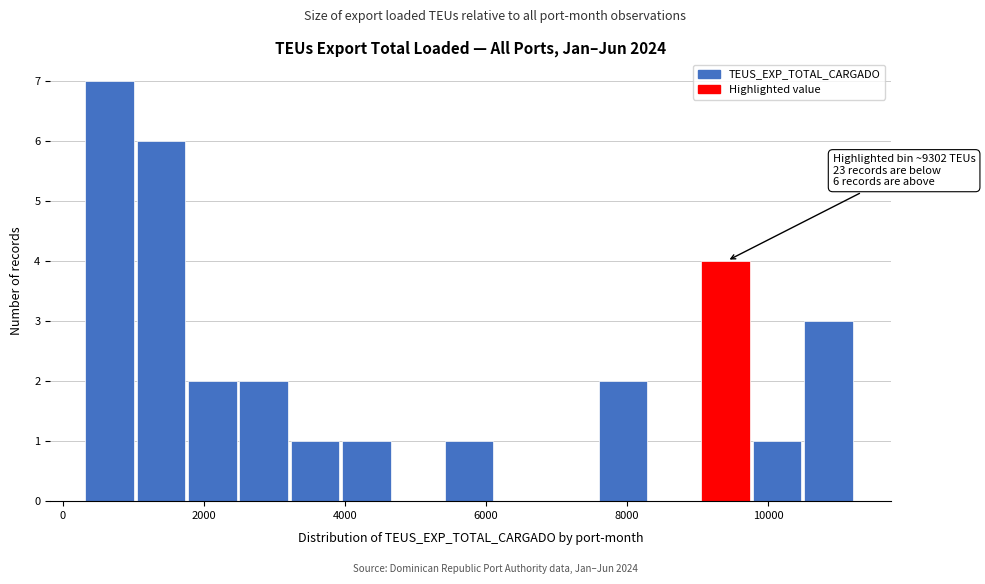

Around what value on the x-axis is the tallest bar? Give the approximate position of its centre, as read against the axis.

600